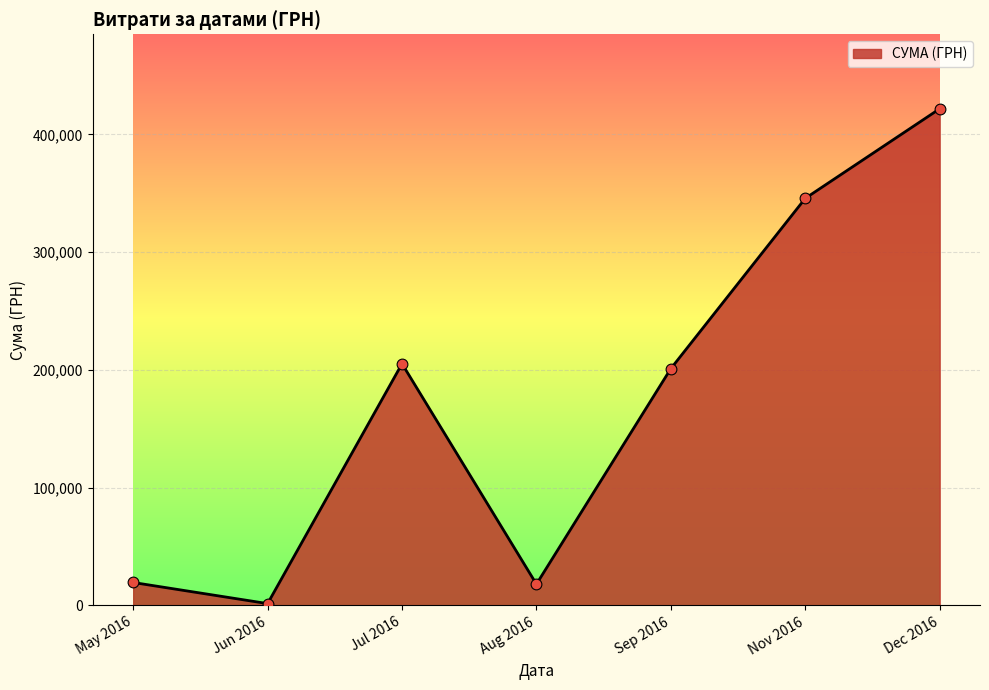

What is the ratio of the value at Jul 2016 to the value at Dec 2016?

0.5